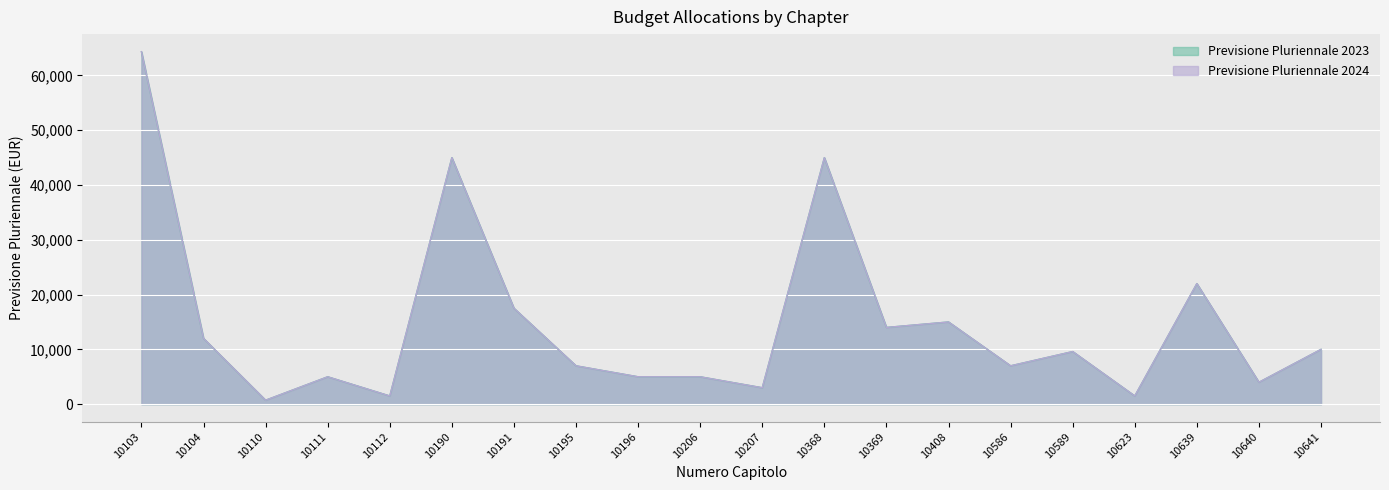

What is the difference between the Previsione Pluriennale 2024 values at 10103 and 10110?

63575.0